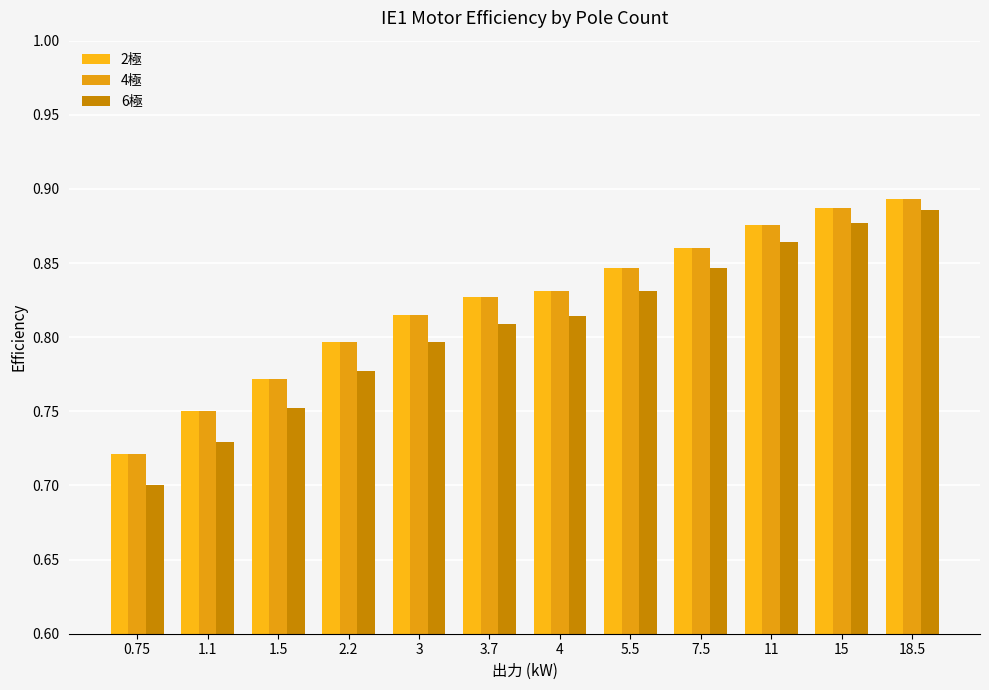

Which series has the largest total across all categories?

2極